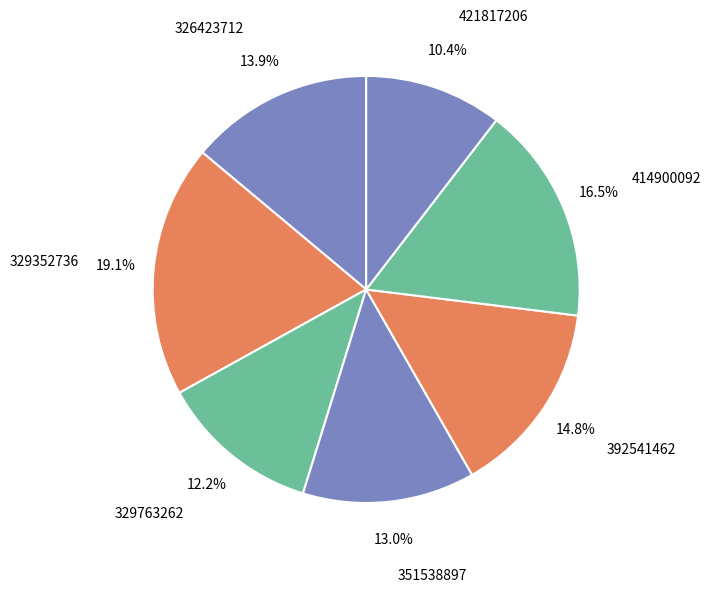

What is the largest slice in the pie chart?

329352736